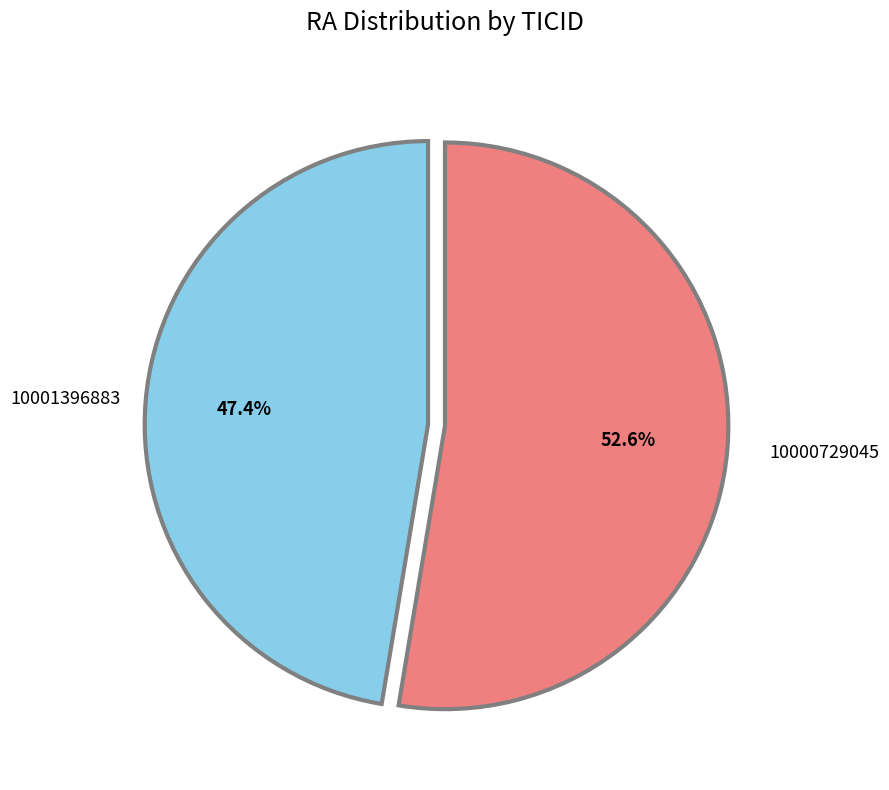

Is there any slice that represents more than half of the pie?

Yes